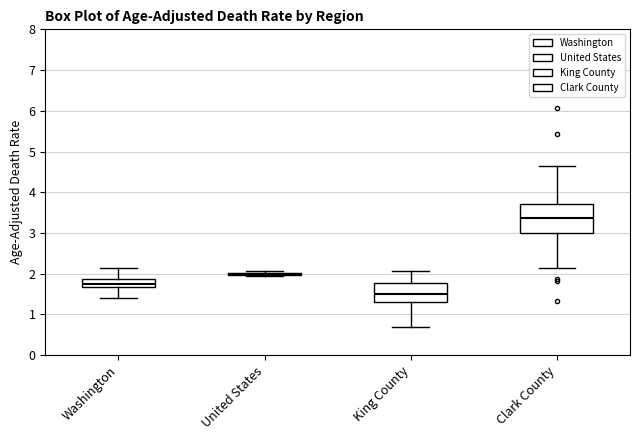

Which box is the tallest, from its lower edge to its upper edge?

Clark County